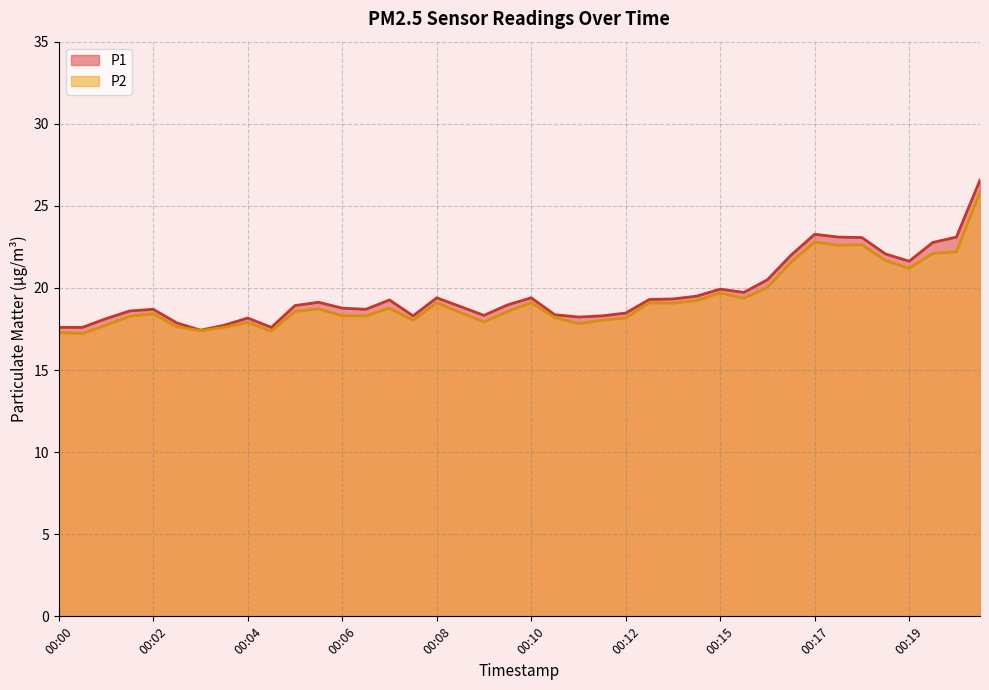

At which label is P1 closest to 22?

00:16